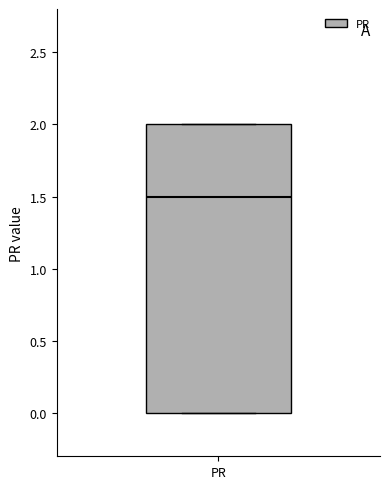

Read this box plot against the y-axis: the position of the median line, the range covered by the box, and the ends of both whiskers. The values are not printed on the chart, so give them approximately, as read against the axis.

median 1.5, box 0.0 to 2.0, whiskers 0.0 to 2.0